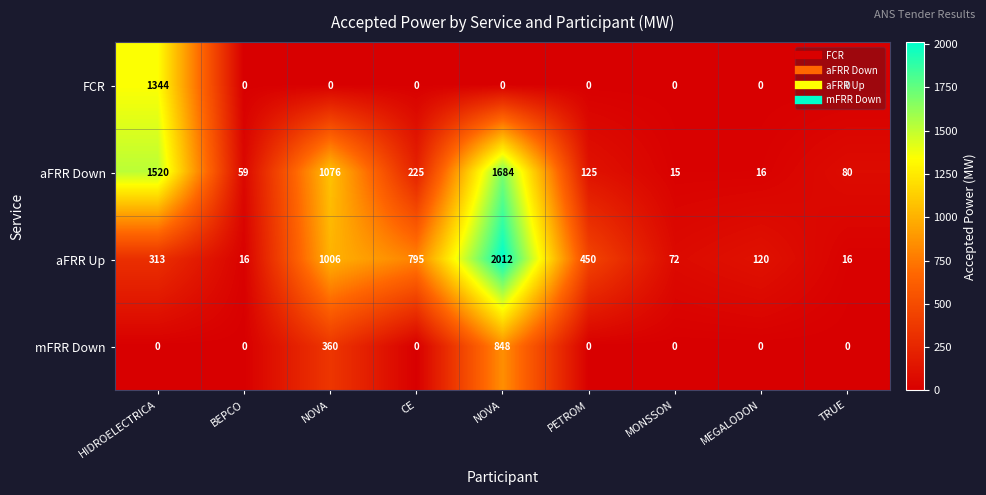

How many values in the aFRR Down series are below 125?

4